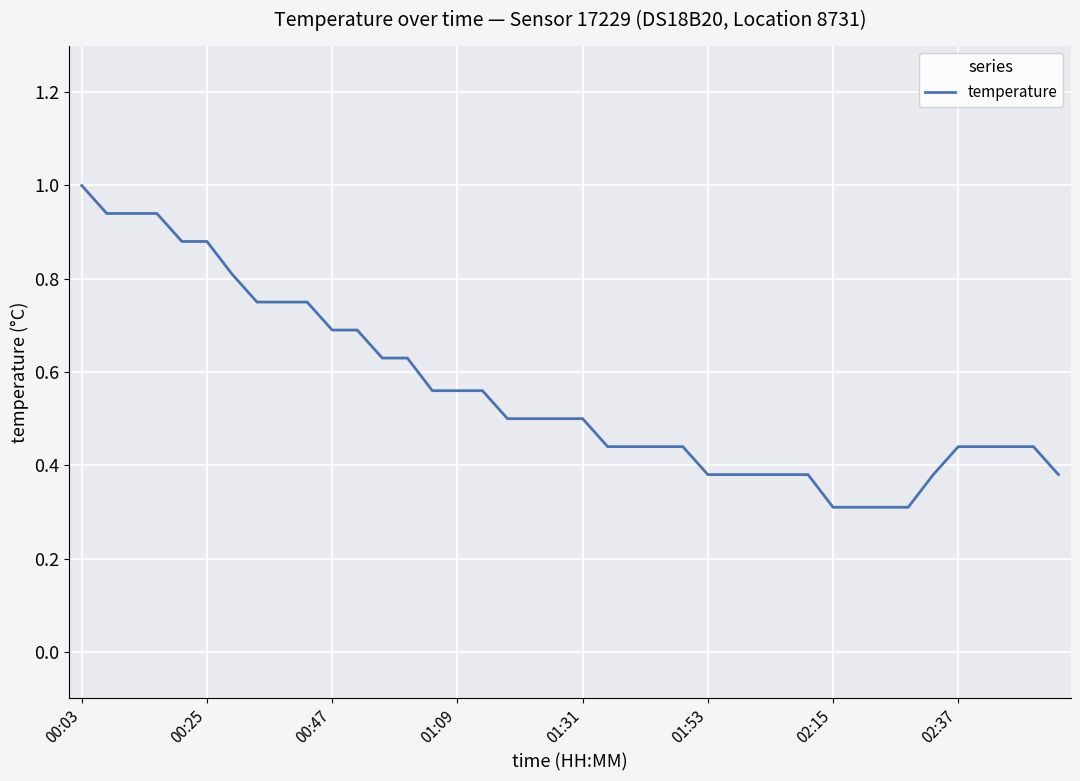

What is the minimum value shown in the chart?

0.3